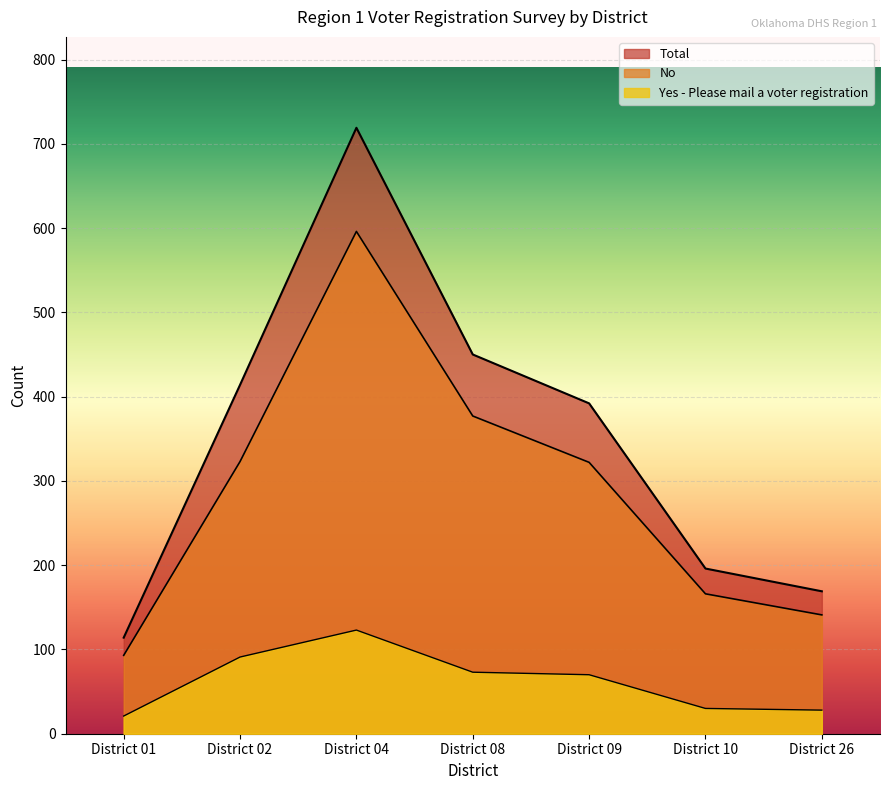

Reading right to left, extract all data points from this chart.

No: District 26=141	District 10=166	District 09=322	District 08=377	District 04=596	District 02=323	District 01=93
Yes: District 26=28	District 10=30	District 09=70	District 08=73	District 04=123	District 02=91	District 01=21
Total: District 26=169	District 10=196	District 09=392	District 08=450	District 04=719	District 02=414	District 01=114